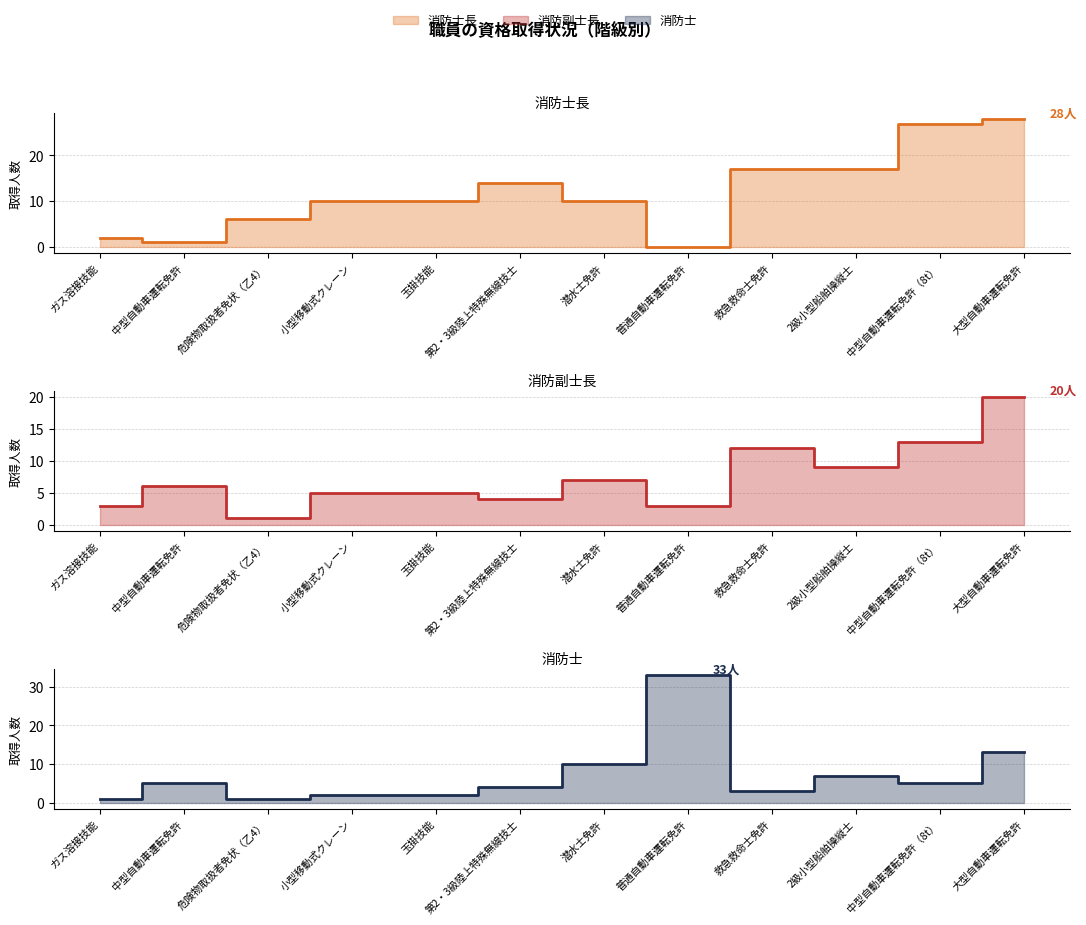

What is the difference between the highest and lowest values at 大型自動車運転免許?

15